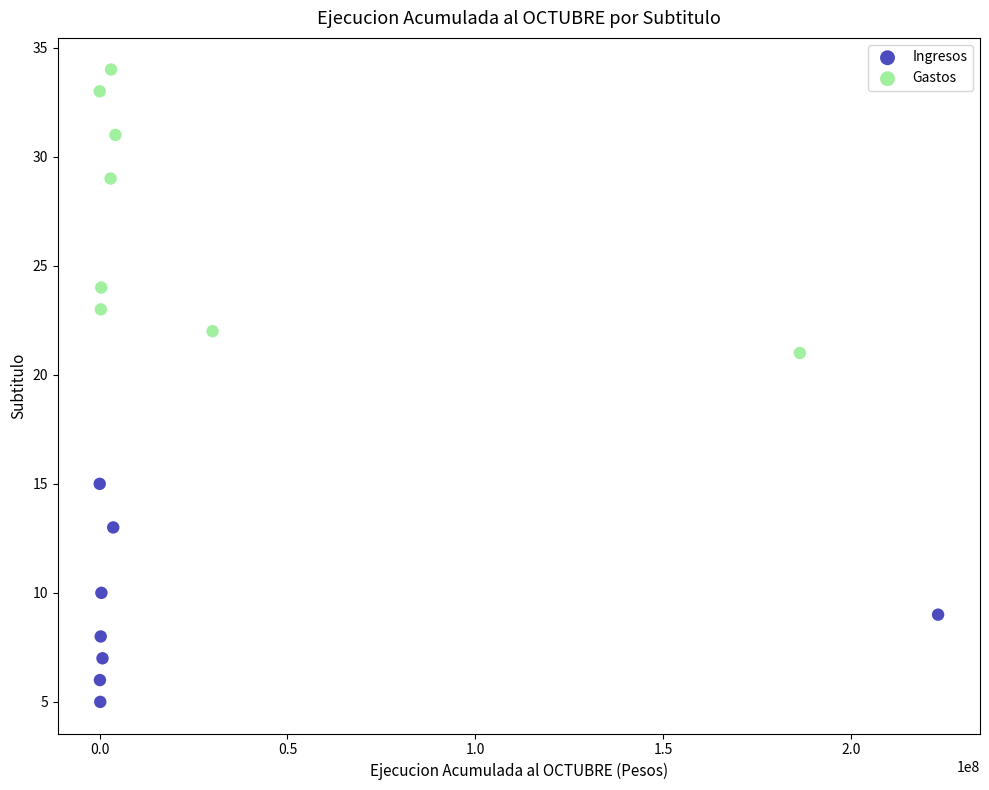

Which series has the widest spread of Y values?

Gastos